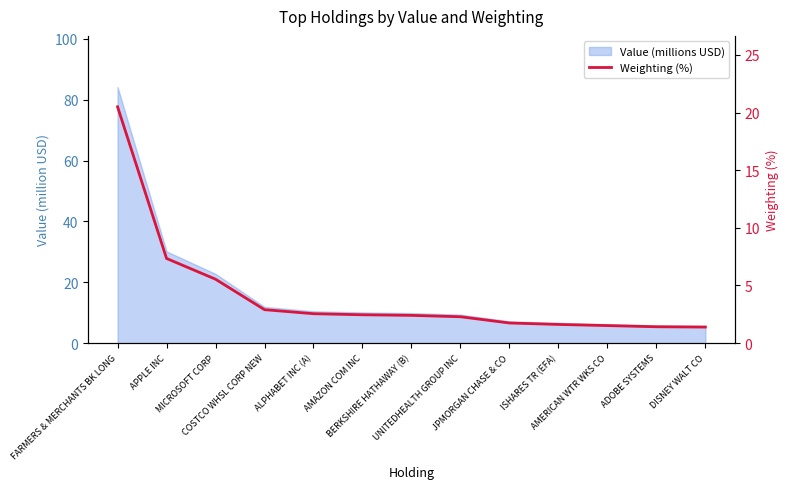

Count the number of categories in the chart.

13